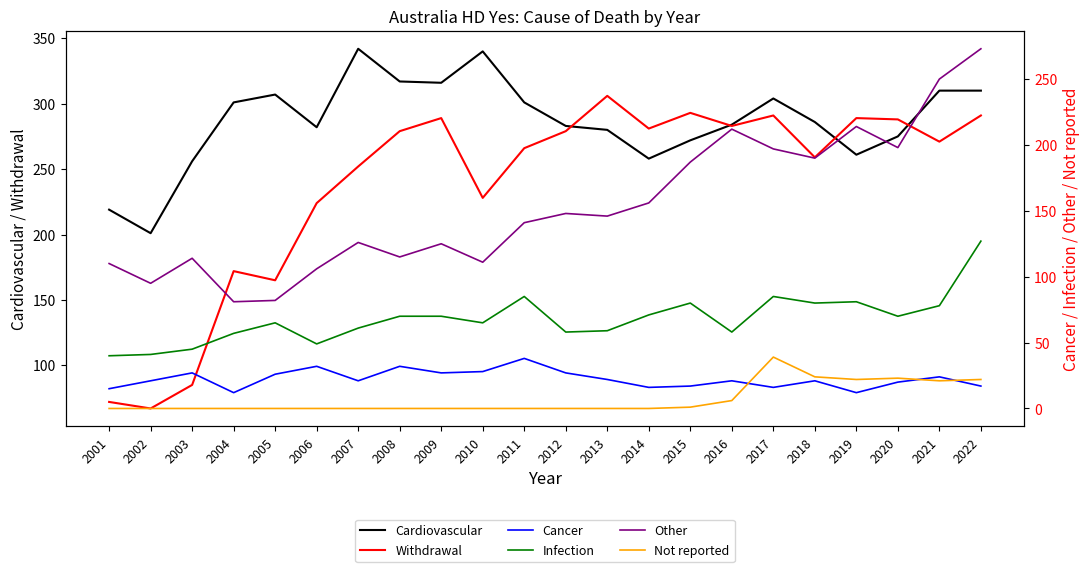

How many data points does each series have?

22